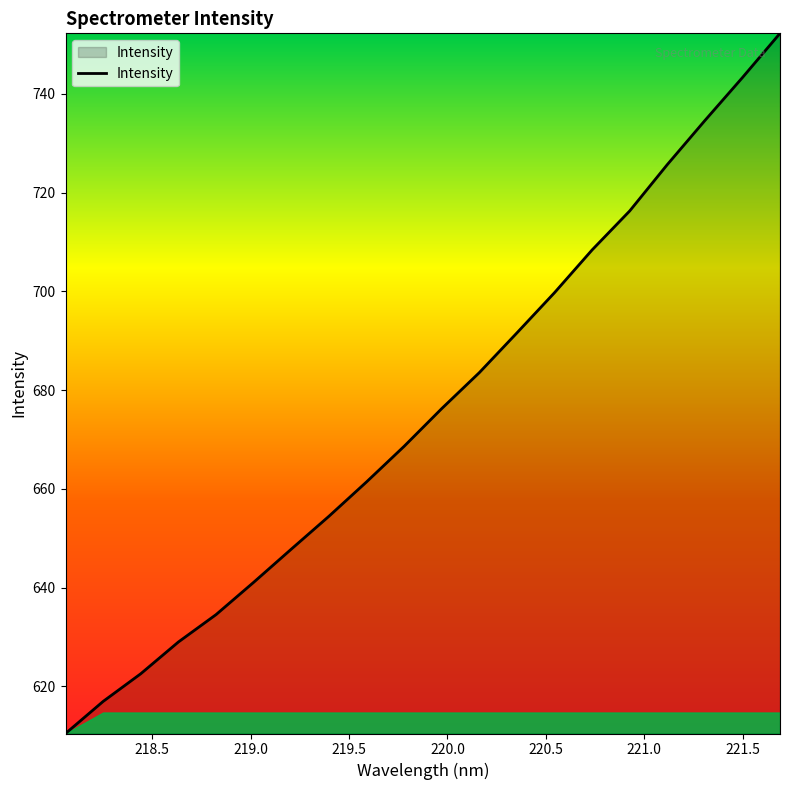

What is the difference between the maximum and minimum values?

141.8